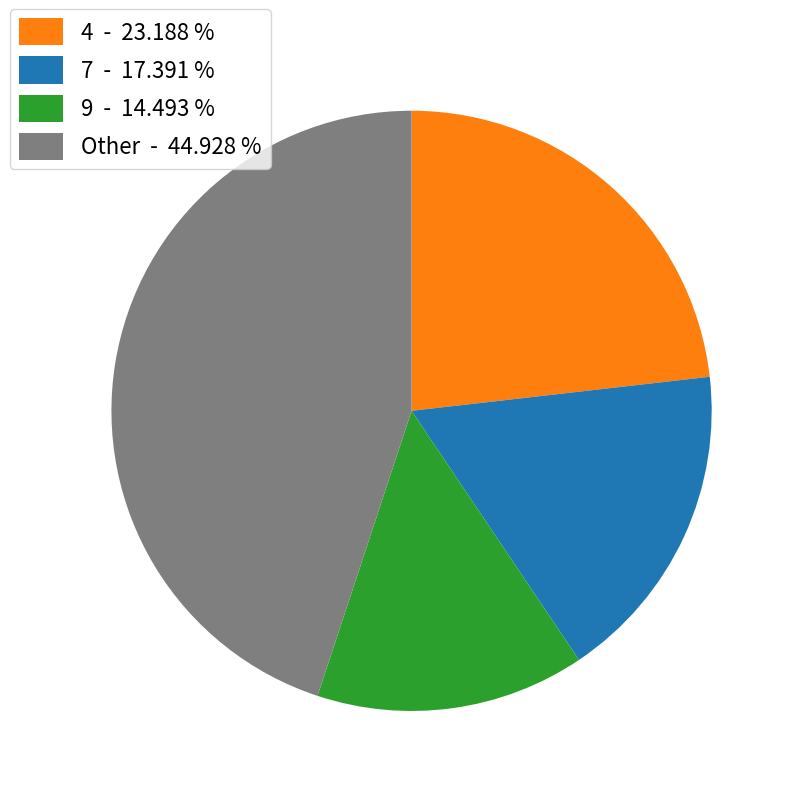

Which category has the smallest portion of the pie?

9 - 14.493 %